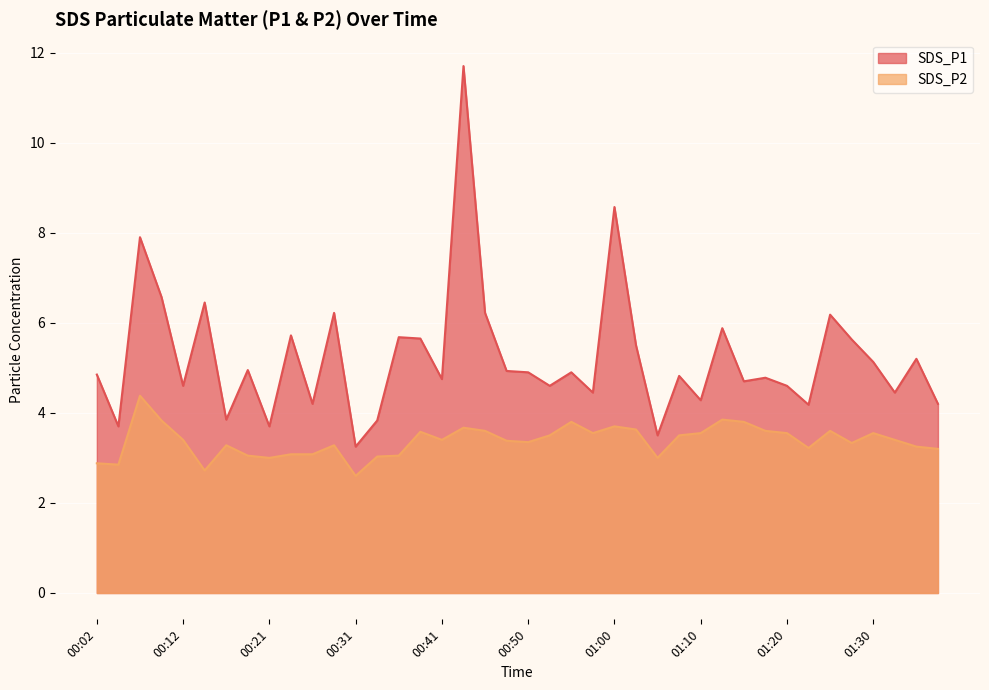

Which category has the lowest value across all series?

00:31